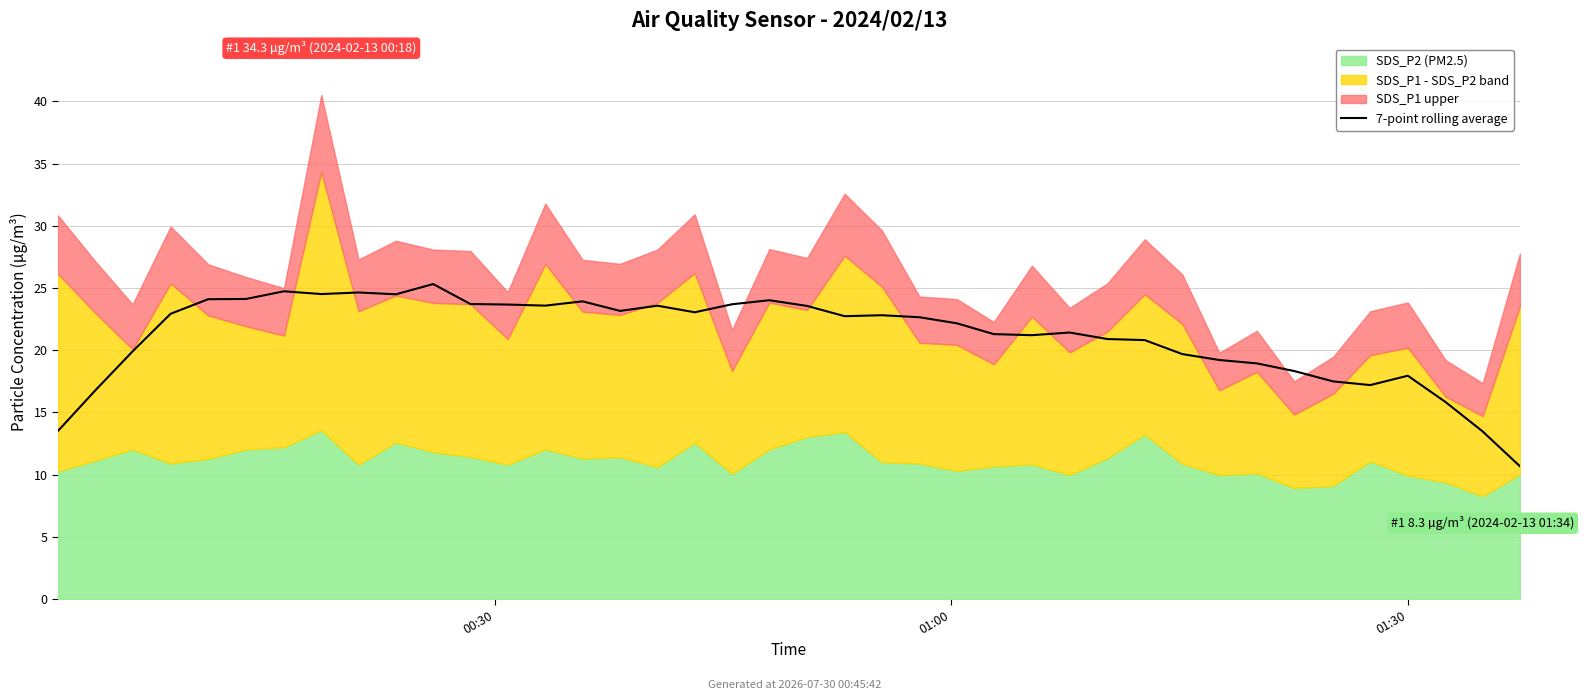

How many categories are shown in the chart?

40